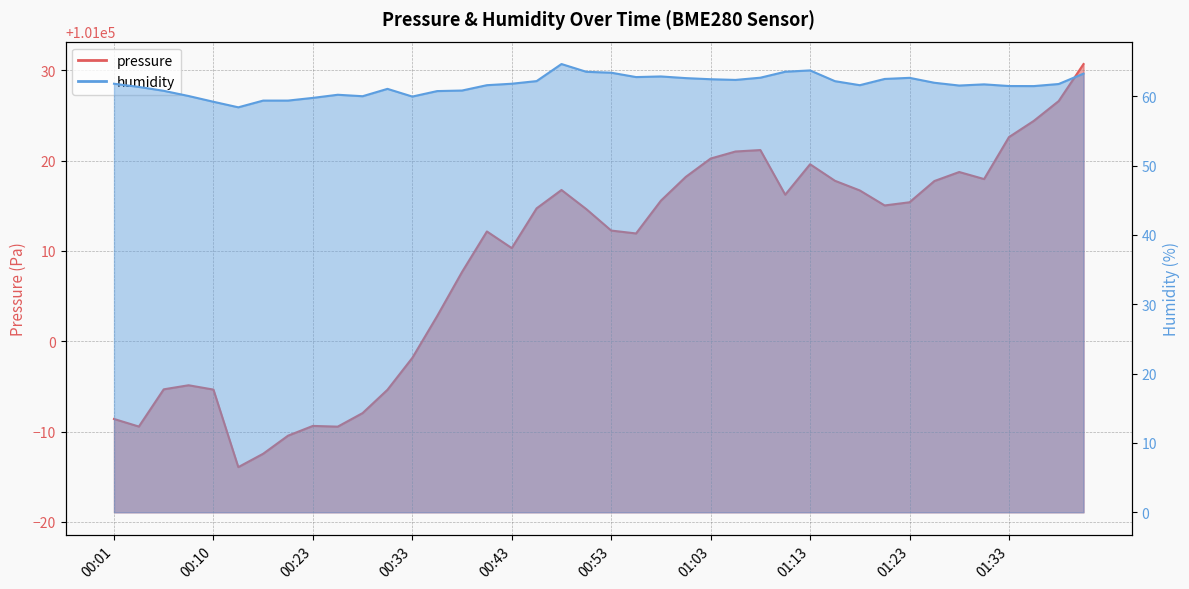

Does the chart display data point markers on the line(s)?

No